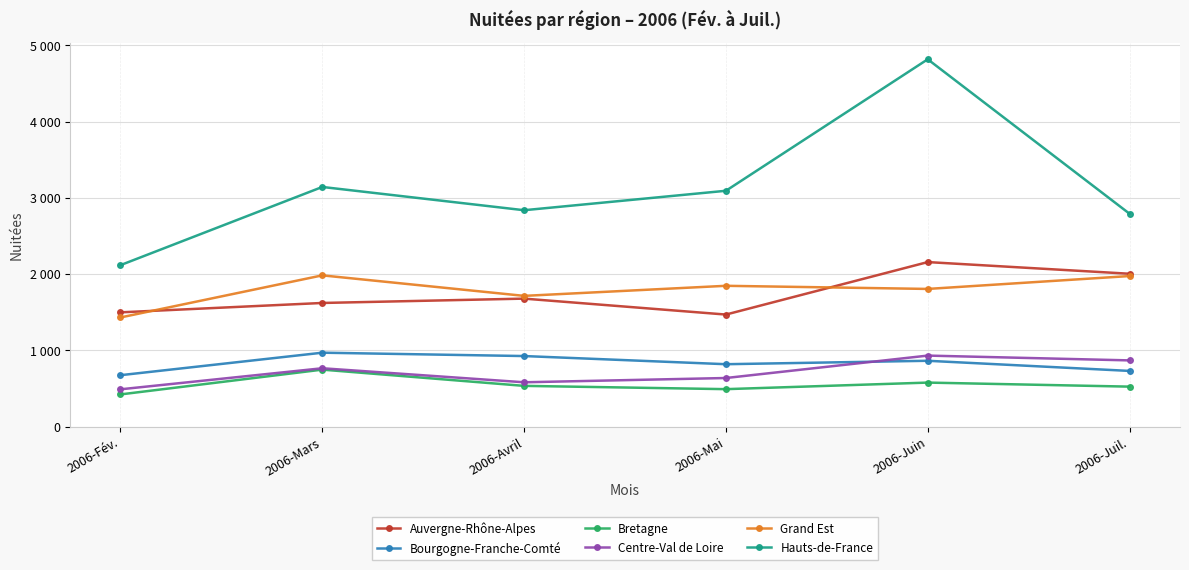

Is this an area chart (filled region under the line)?

No